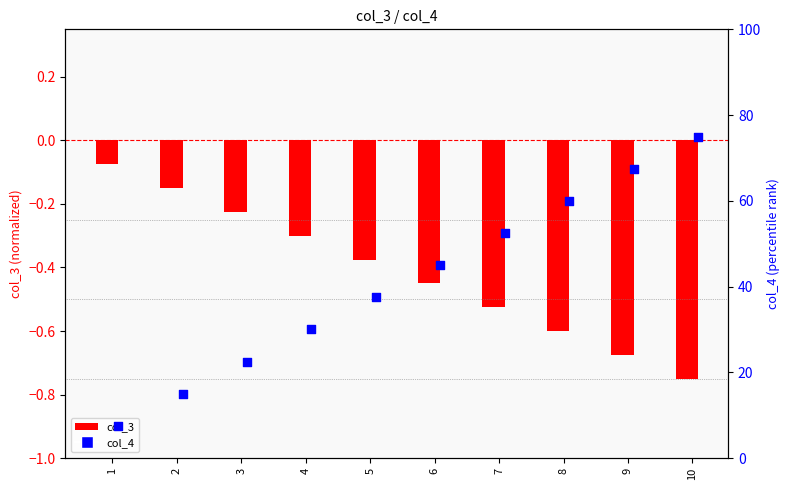

What are all the series names shown in the legend?

col_3, col_4